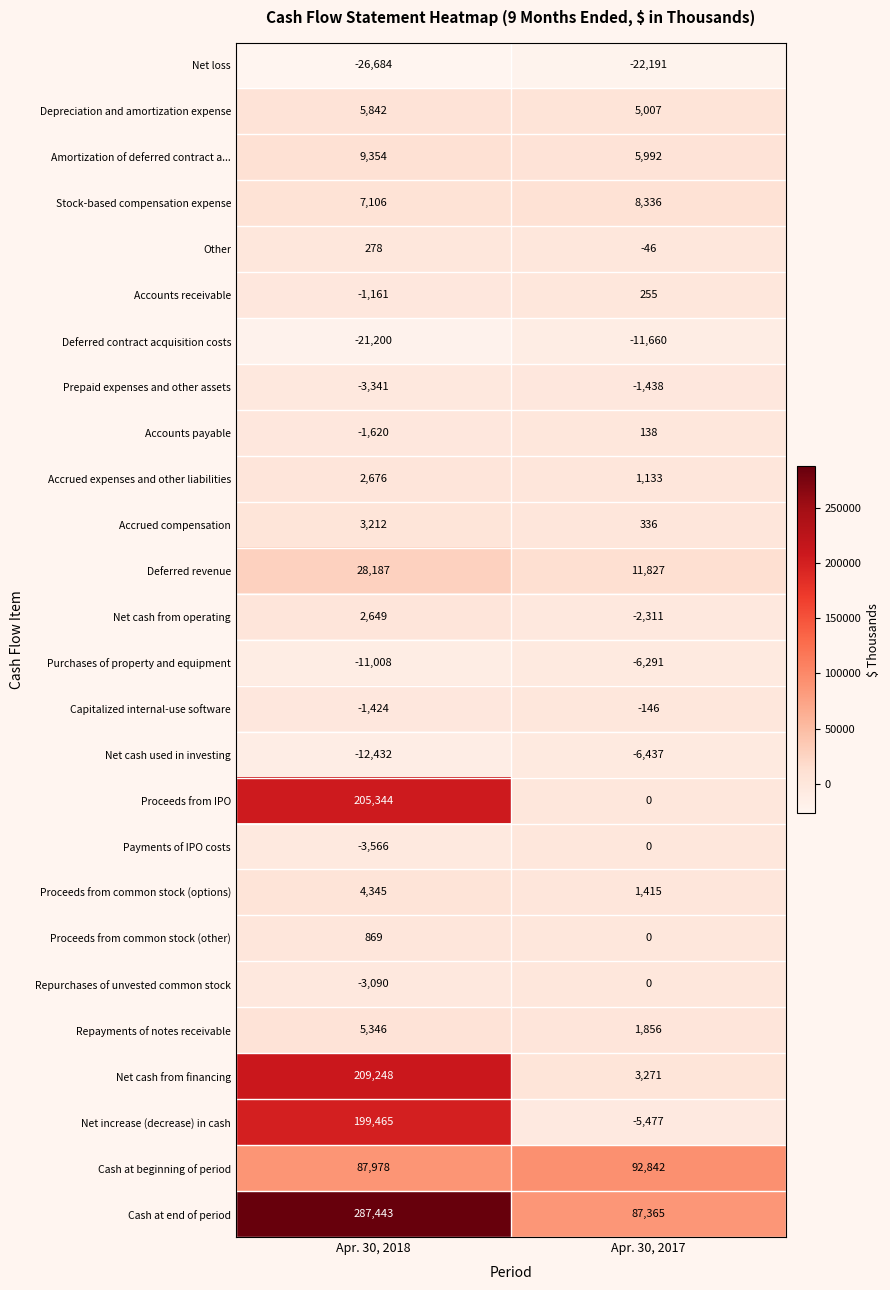

Which series has the largest total across all categories?

Cash at end of period